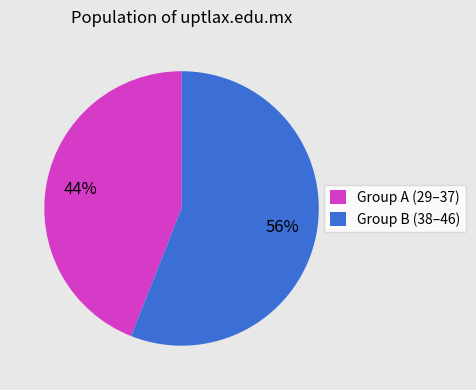

What is the ratio of the value at Group B (38–46) to the value at Group A (29–37)?

1.3